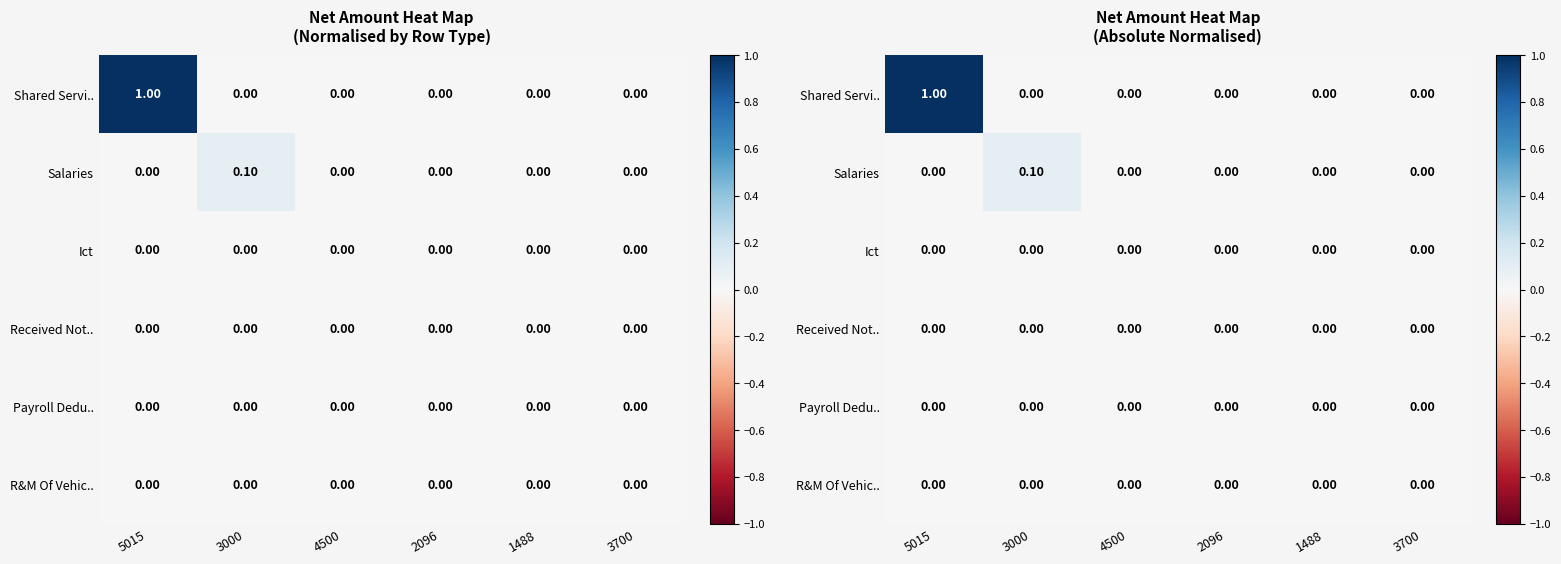

How many positive values does the Shared Servi.. series have?

1